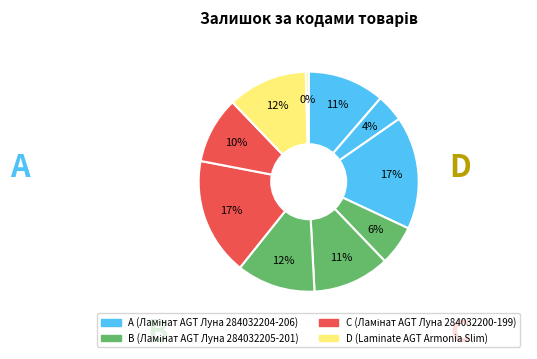

Count the number of slices in the pie.

10